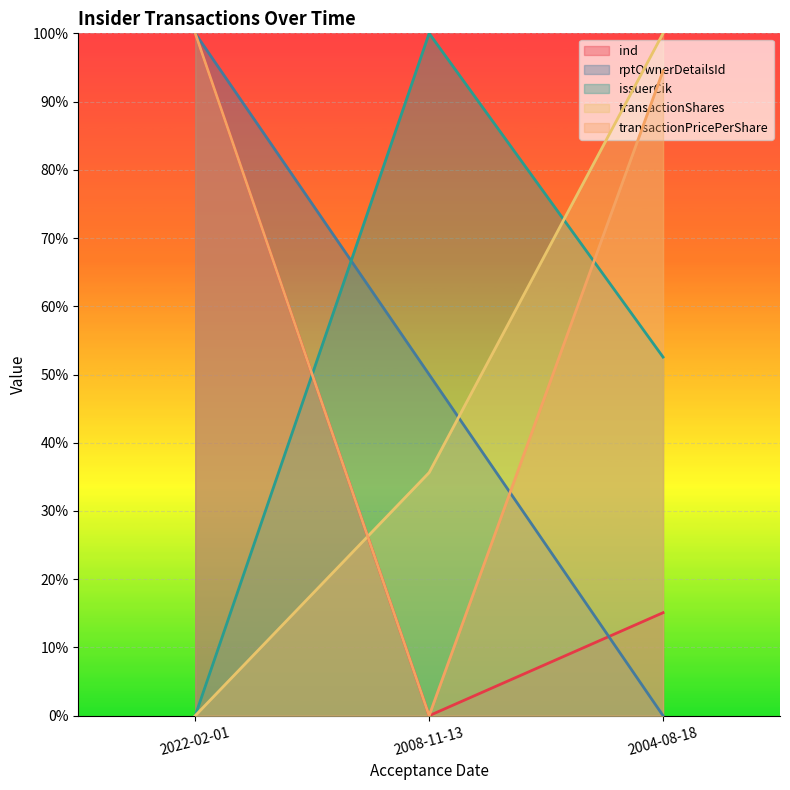

Between 2008-11-13 and 2004-08-18, which series saw the biggest shift?

transactionPricePerShare